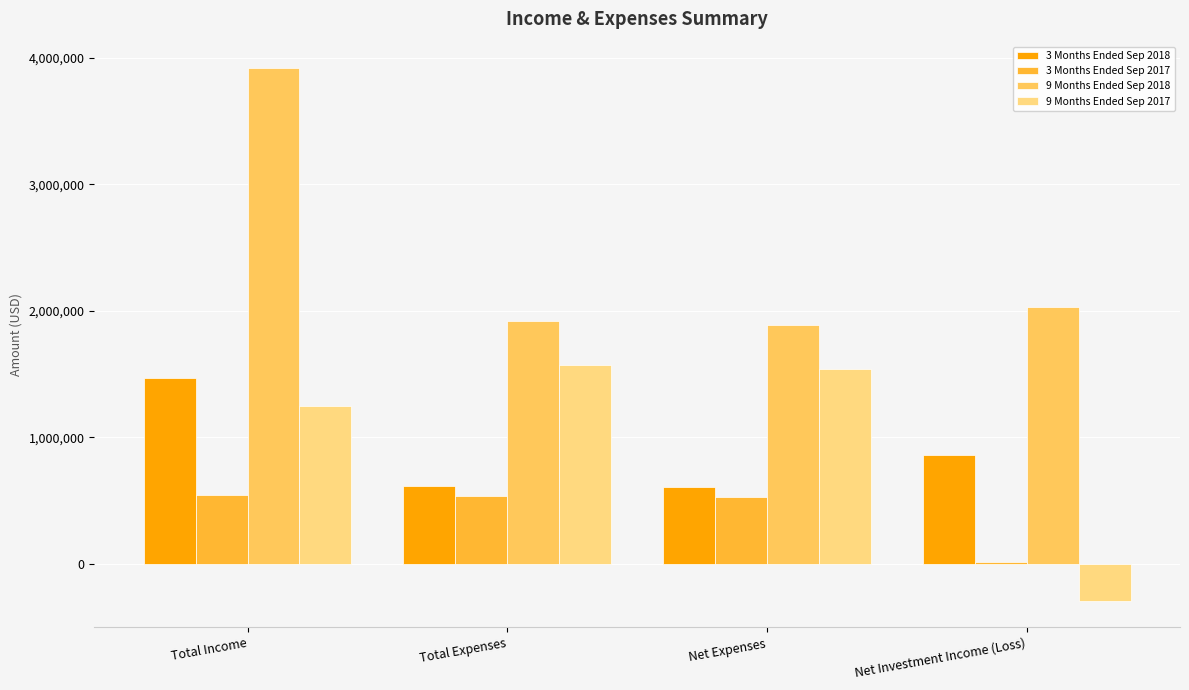

What is the label of the 1st bar from the left?

Total Income